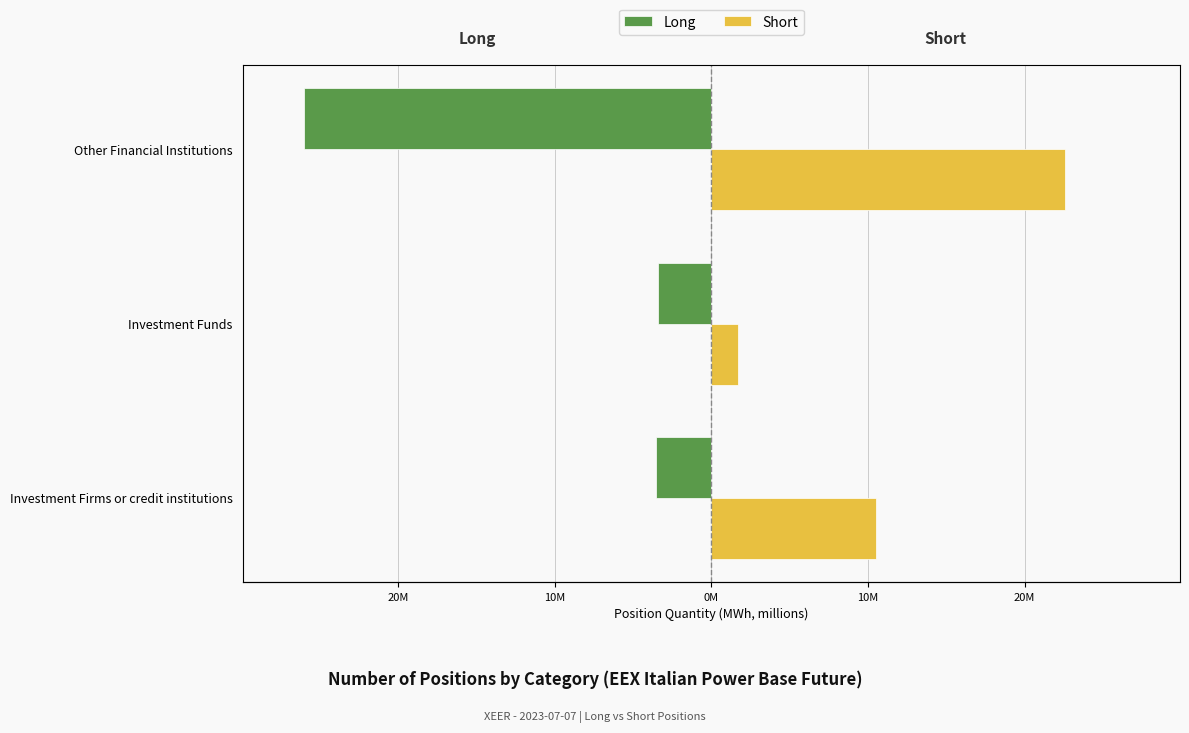

How many groups of bars are there?

3